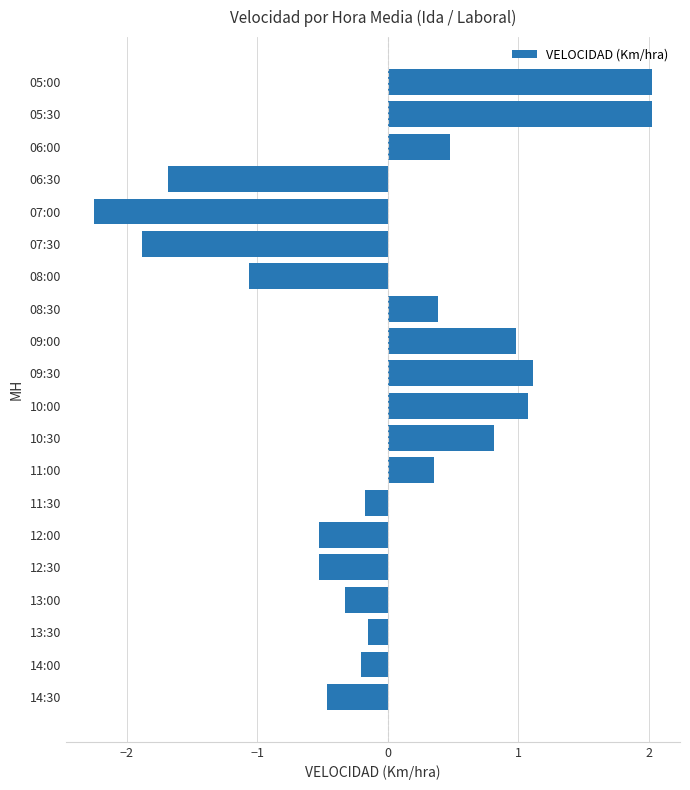

True or false: the data shows -0.9 at 12:00.

False